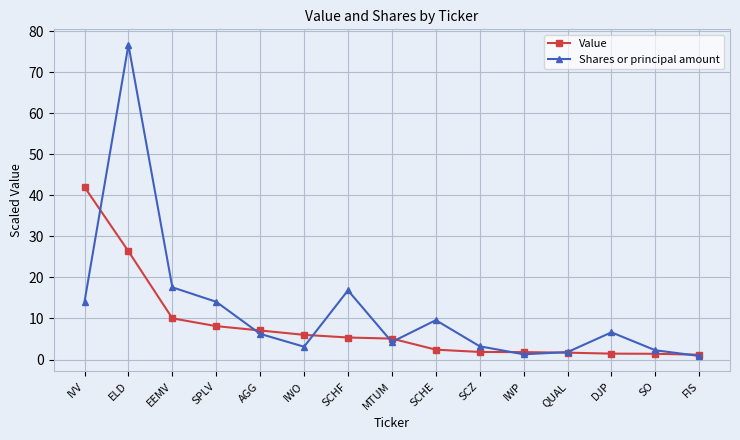

How many interior local valleys does the Shares or principal amount series have?

3